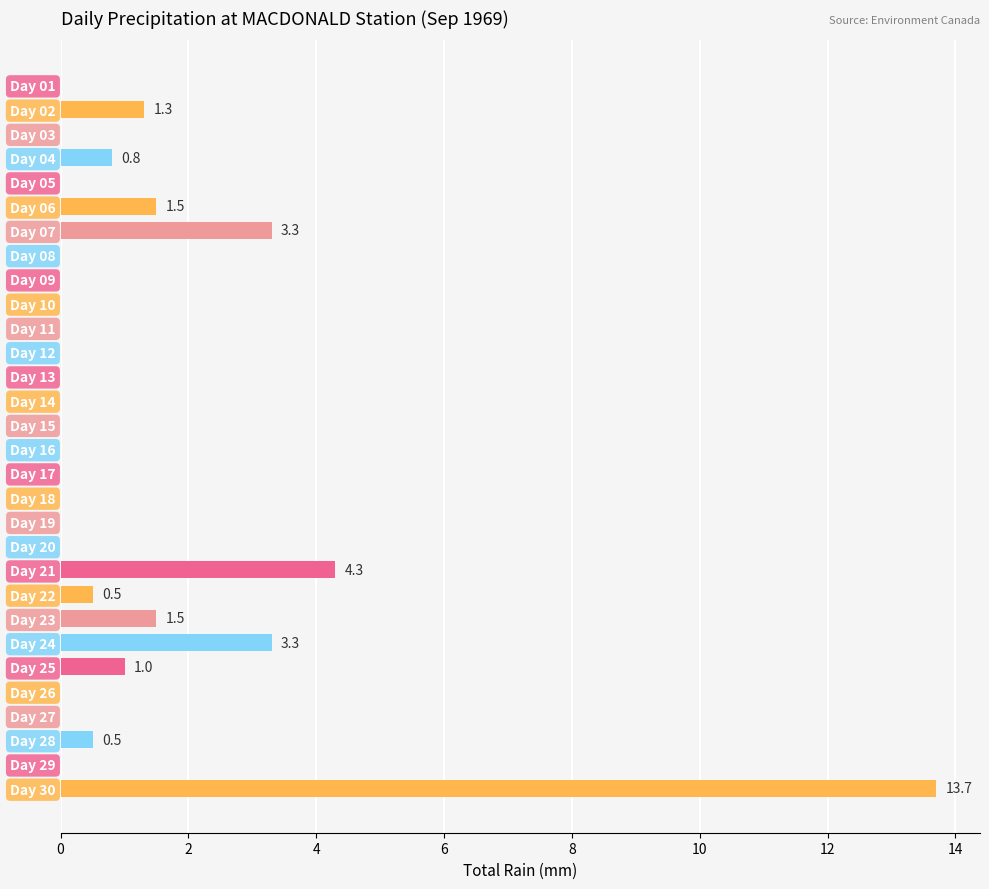

Reading top to bottom, what are all the values shown in this chart?

Day 01=0.0	Day 02=1.3	Day 03=0.0	Day 04=0.8	Day 05=0.0	Day 06=1.5	Day 07=3.3	Day 08=0.0	Day 09=0.0	Day 10=0.0	Day 11=0.0	Day 12=0.0	Day 13=0.0	Day 14=0.0	Day 15=0.0	Day 16=0.0	Day 17=0.0	Day 18=0.0	Day 19=0.0	Day 20=0.0	Day 21=4.3	Day 22=0.5	Day 23=1.5	Day 24=3.3	Day 25=1.0	Day 26=0.0	Day 27=0.0	Day 28=0.5	Day 29=0.0	Day 30=13.7